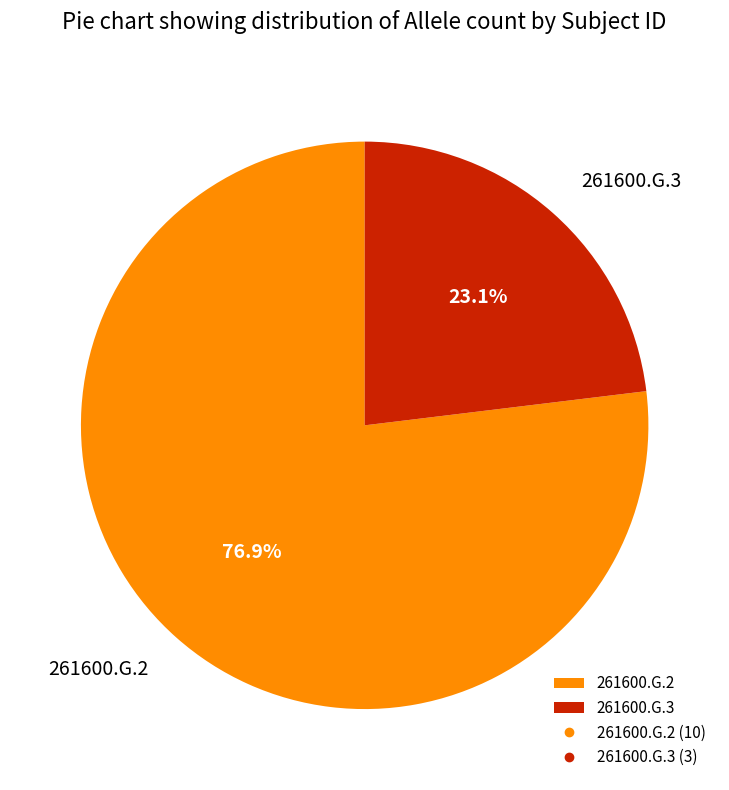

Approximately how many times larger is the value at 261600.G.2 compared to 261600.G.3?

3.3